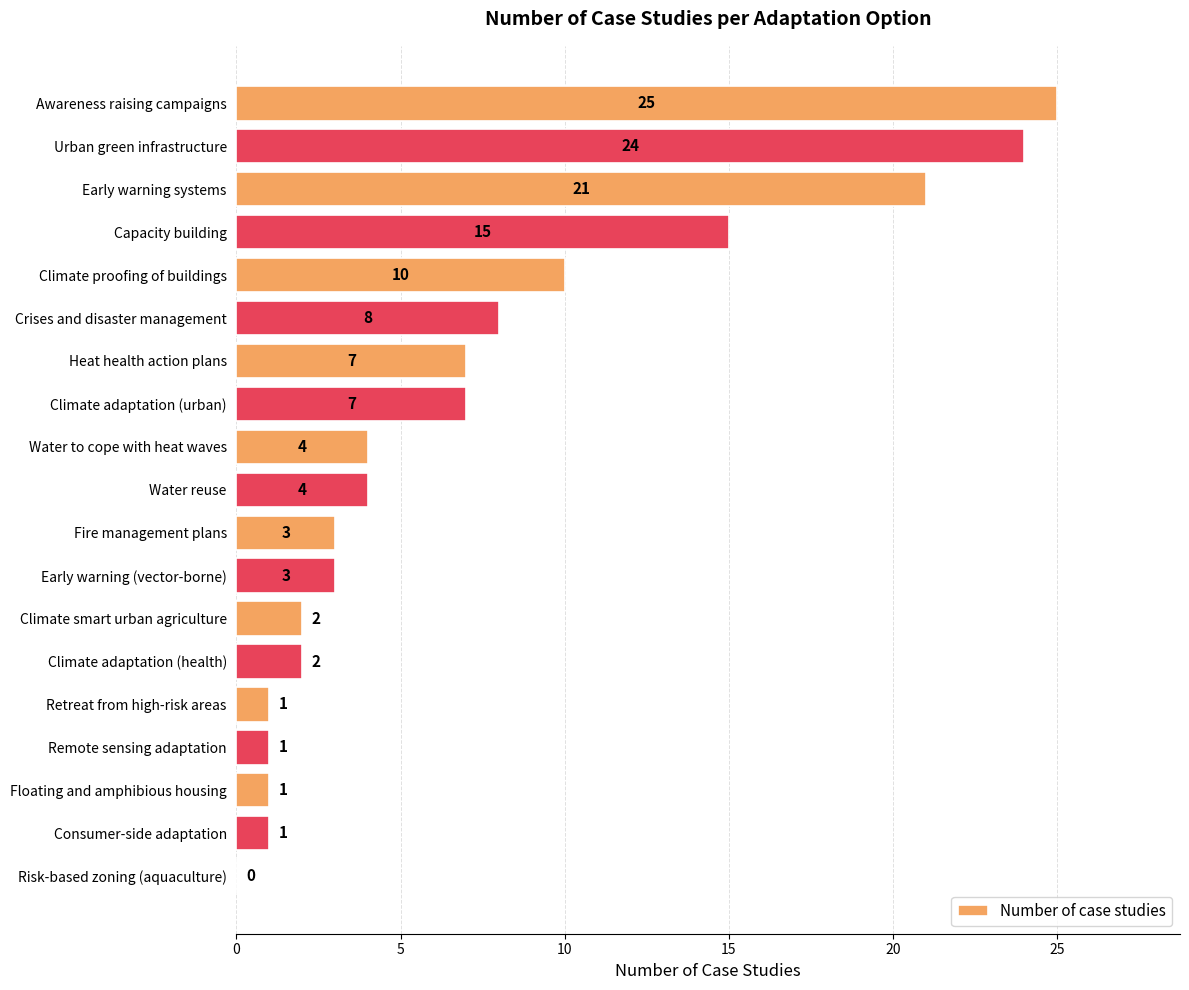

Between Capacity building and Climate smart urban agriculture, which is larger?

Capacity building